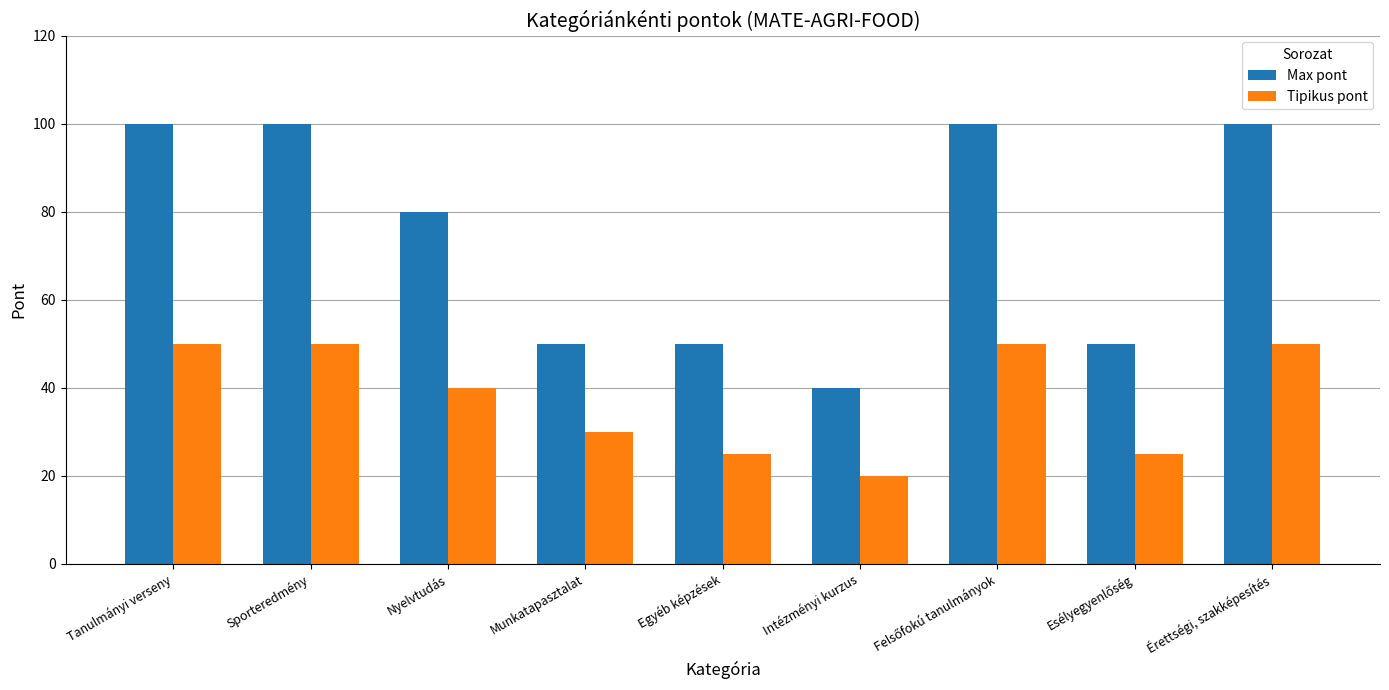

Is the value of Max pont at Sporteredmény greater than the value of Tipikus pont at Nyelvtudás?

Yes